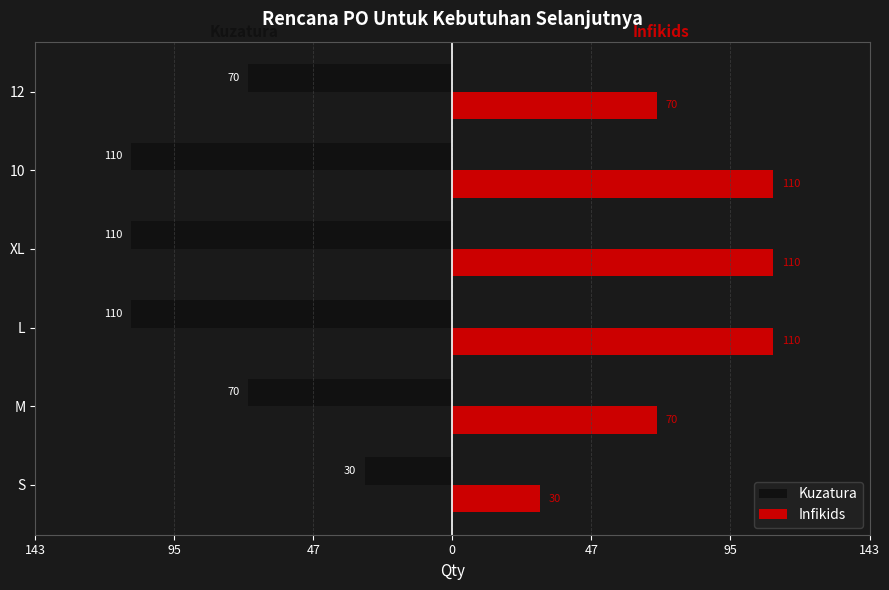

What are all the series names shown in the legend?

Kuzatura, Infikids